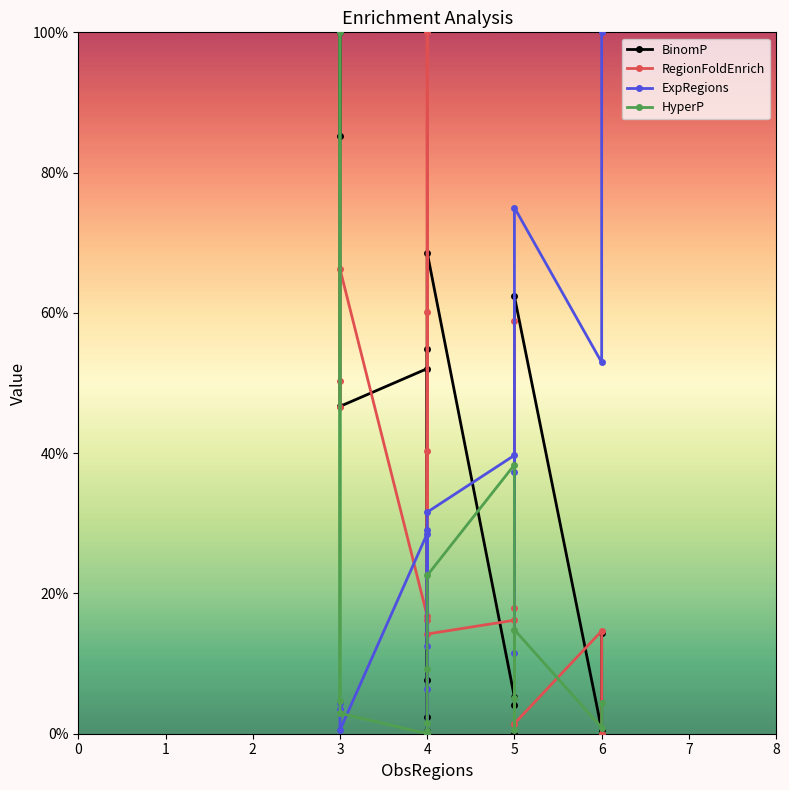

What is the difference between the second highest and second lowest values in the BinomP series?

0.8